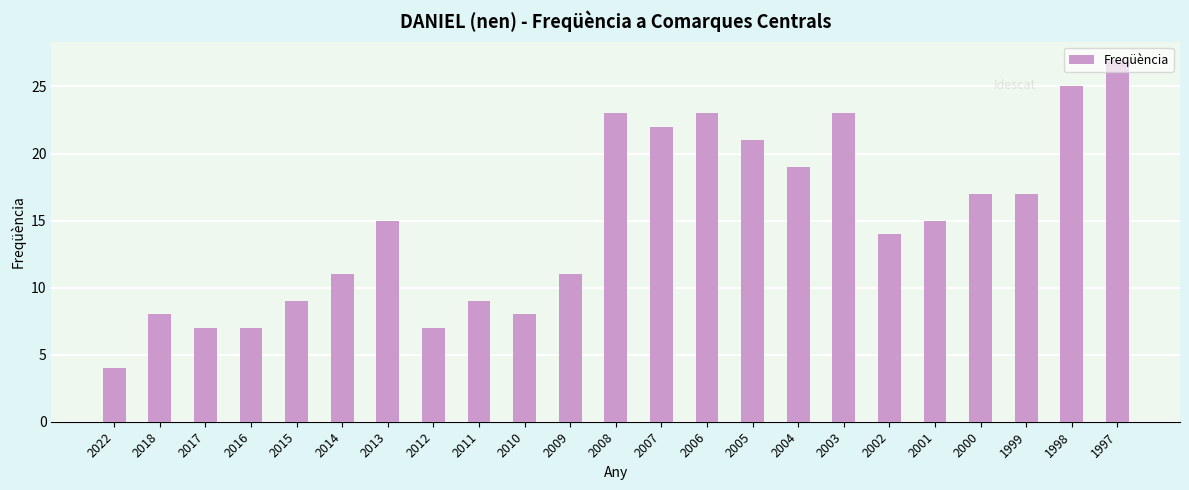

Which has a higher value, 2008 or 2000?

2008